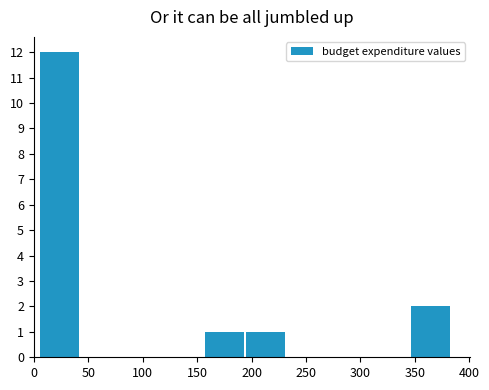

Over which range of the x-axis is the bar tallest?

5 to 45